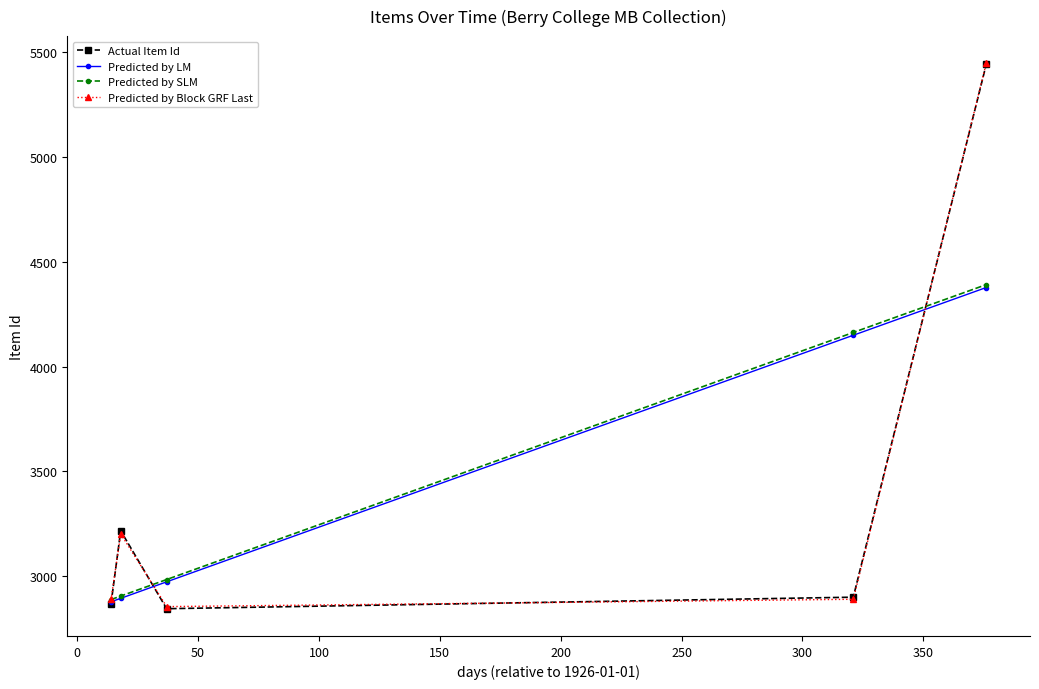

True or false: Predicted by LM has more than 0 points higher than both neighbors.

False